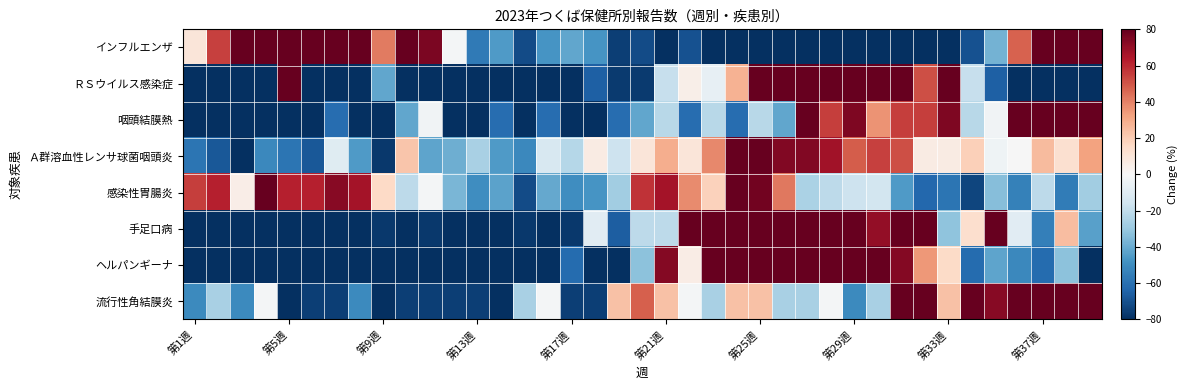

Rank the series by their maximum value, from lowest to highest.

Ａ群溶血性レンサ球菌咽頭炎, 感染性胃腸炎, インフルエンザ, 流行性角結膜炎, 手足口病, ヘルパンギーナ, ＲＳウイルス感染症, 咽頭結膜熱